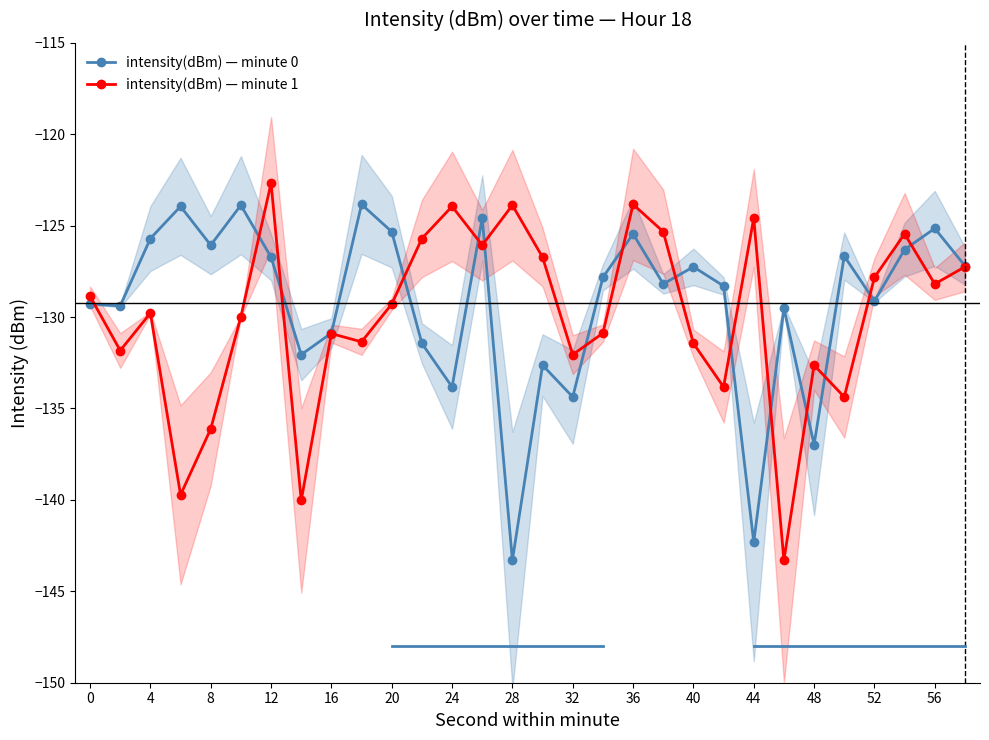

List the series in order of their overall mean, lowest first.

intensity(dBm) — minute 1, intensity(dBm) — minute 0